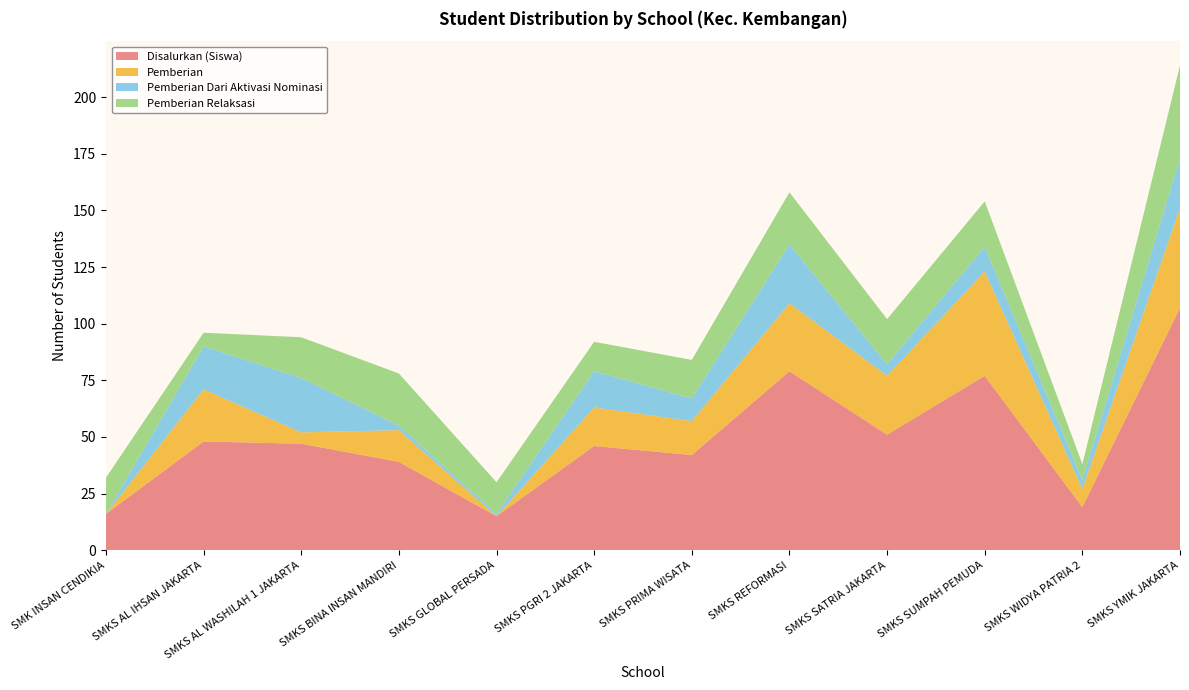

Reading left to right, extract all data points from this chart.

Disalurkan (Siswa): 16	48	47	39	15	46	42	79	51	77	19	107
Pemberian: 0	23	5	14	0	17	15	30	26	46	8	44
Pemberian Dari Aktivasi Nominasi: 0	19	24	2	1	16	10	26	5	11	4	22
Pemberian Relaksasi: 16	6	18	23	14	13	17	23	20	20	7	41